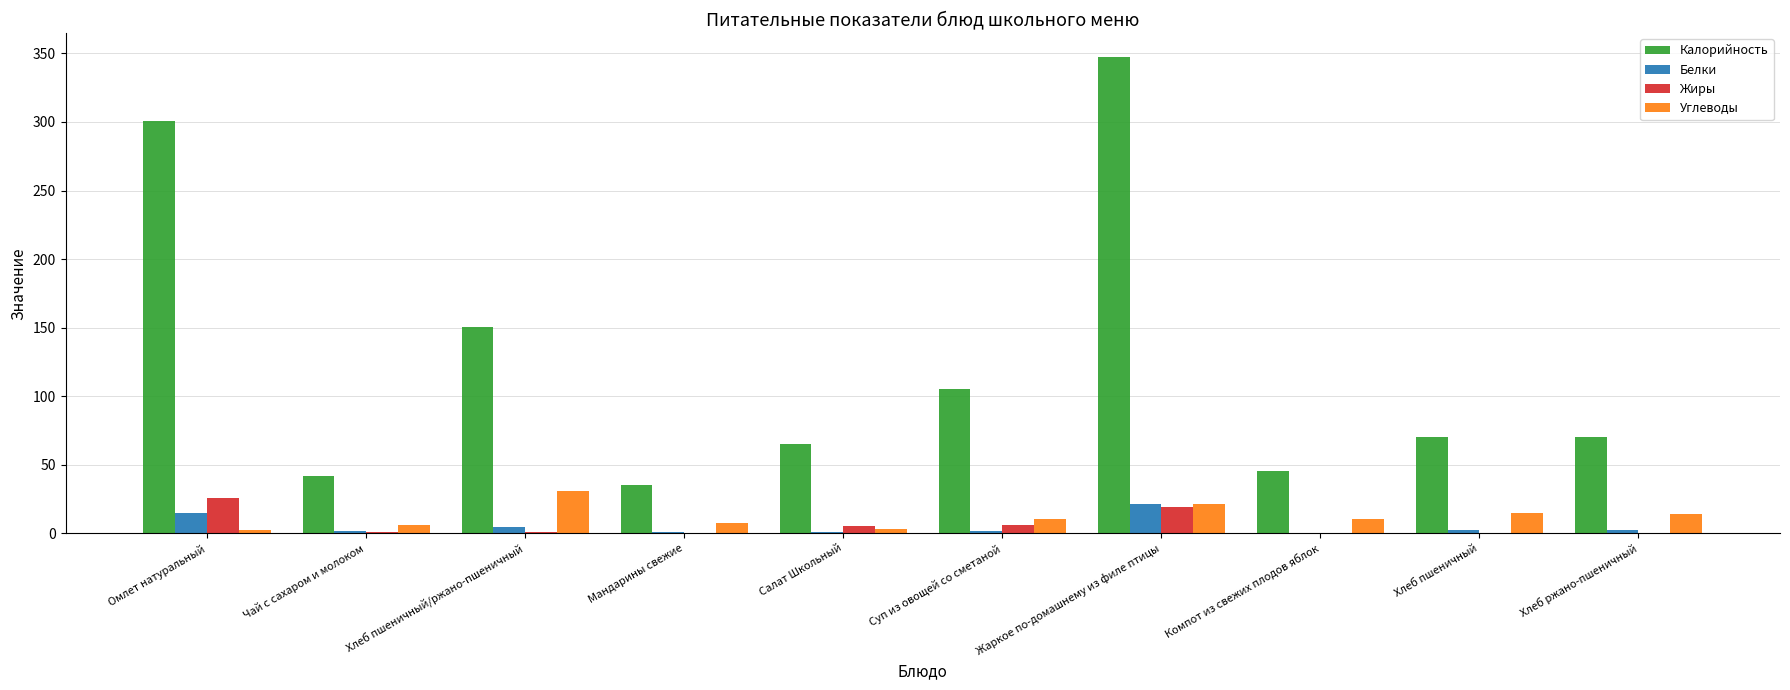

Is the value of Калорийность at Компот из свежих плодов яблок greater than the value of Жиры at Суп из овощей со сметаной?

Yes